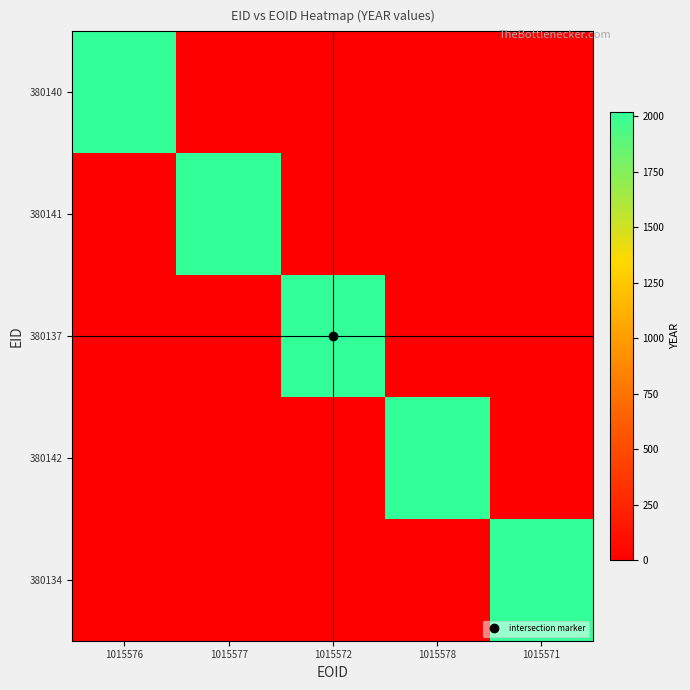

Rank the series at 1015576 from highest to lowest value.

380140, 380141, 380137, 380142, 380134